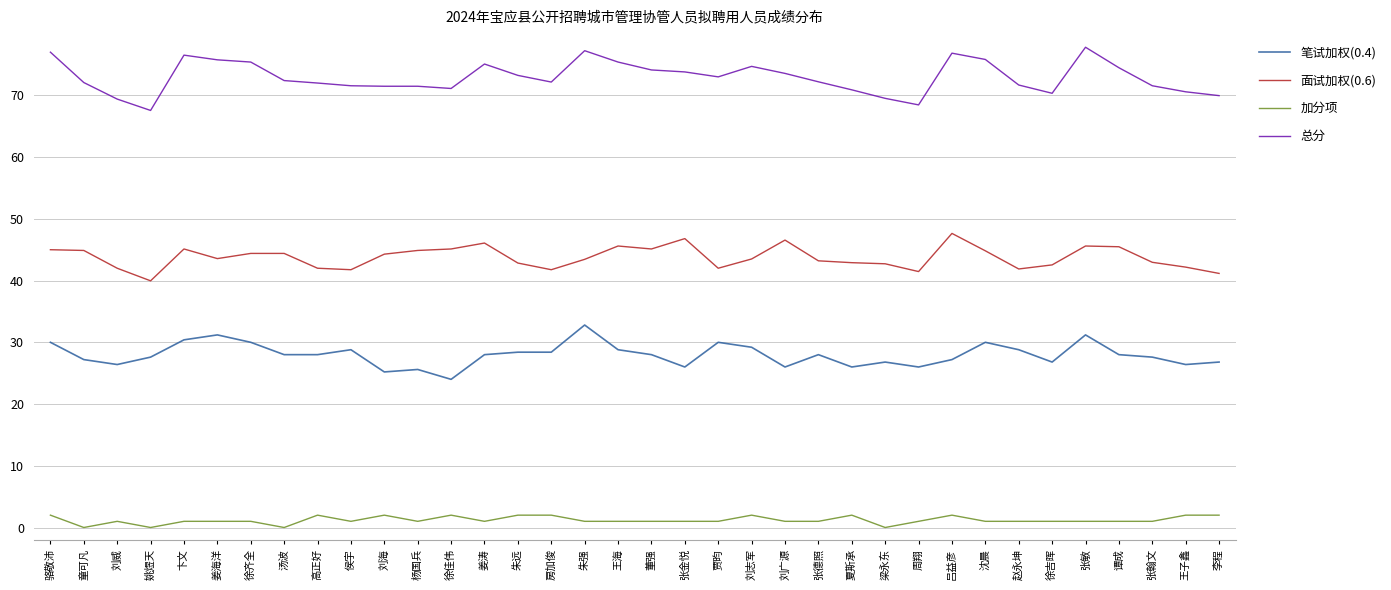

What is the minimum value for 面试加权(0.6)?

40.0